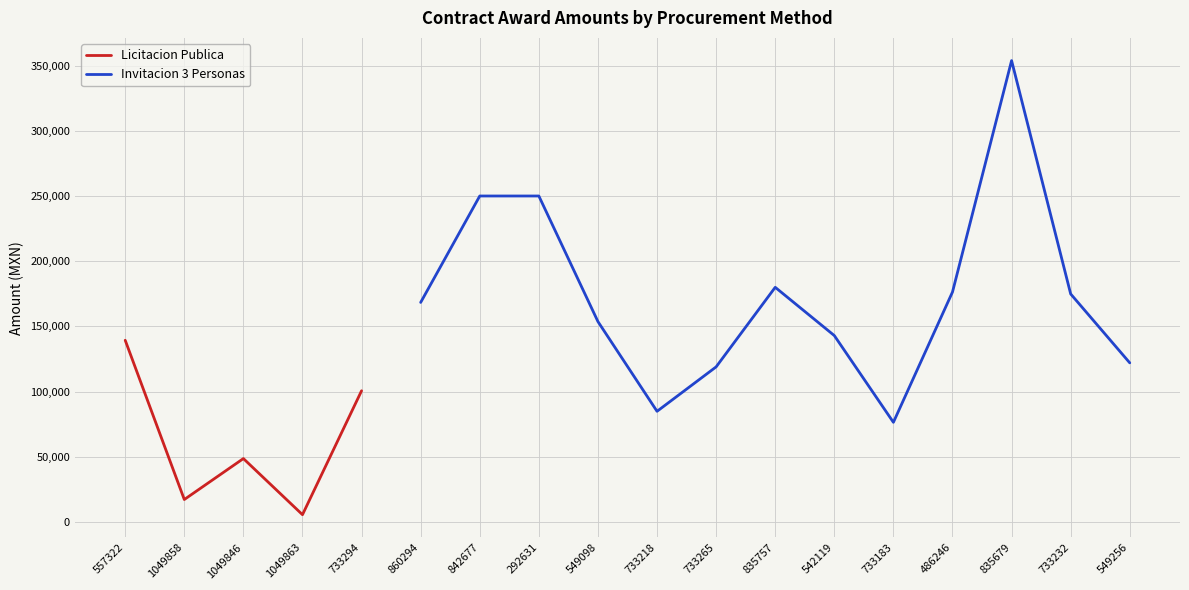

What is the label of the 2nd point from the right?

733232